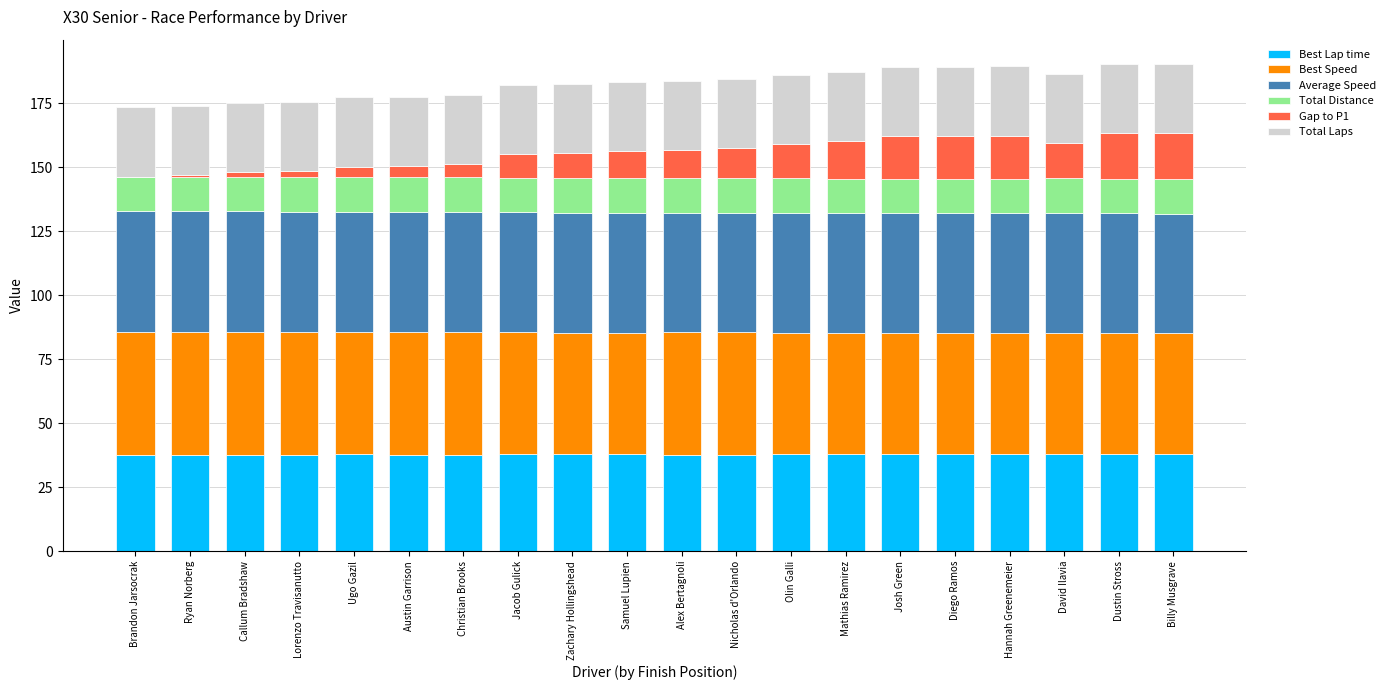

What is the total value across all series at Diego Ramos?

189.1